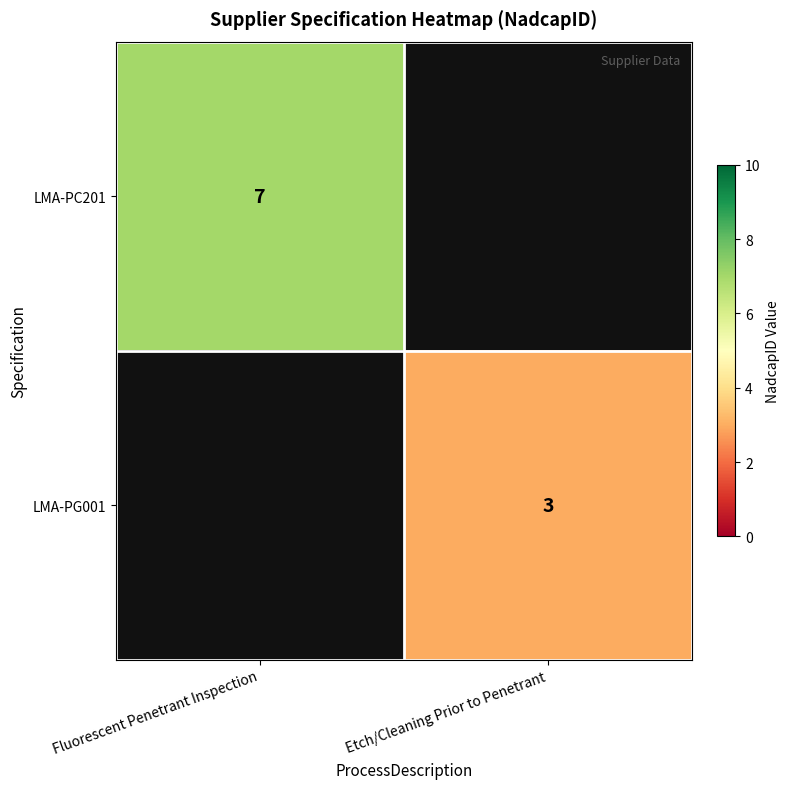

Which label corresponds to the largest value in the chart?

Fluorescent Penetrant Inspection